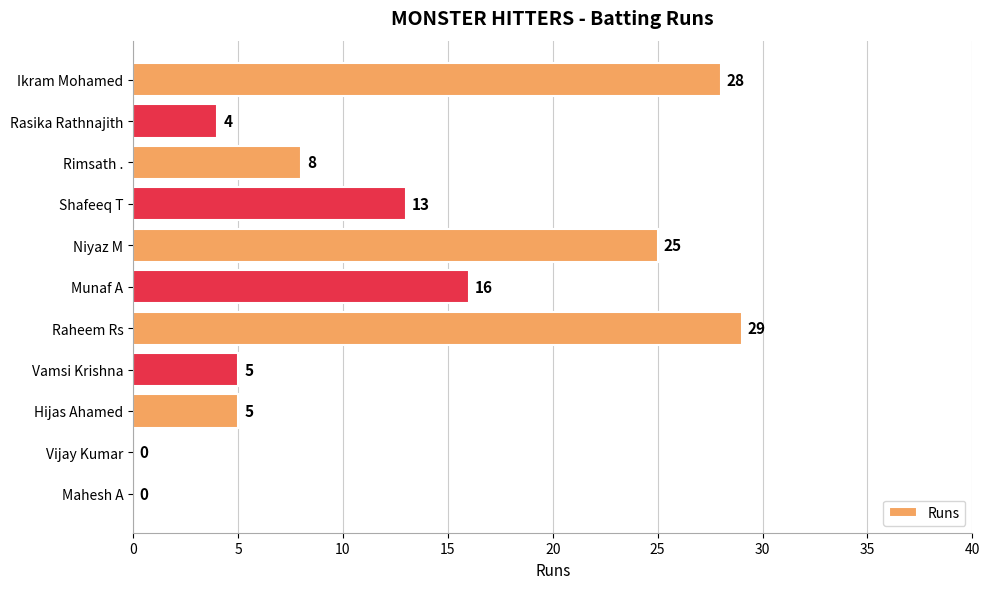

What is the greatest value displayed?

29